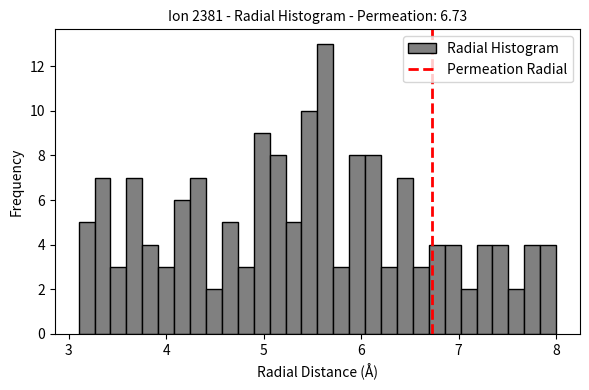

Read against the x-axis, roughly where is the centre of the tallest bar?

5.6